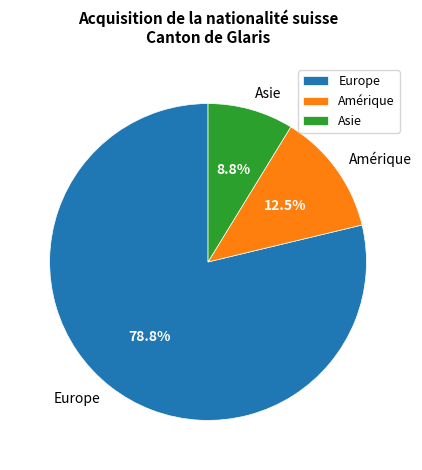

How much of the chart is everything except Amérique?

87.5%